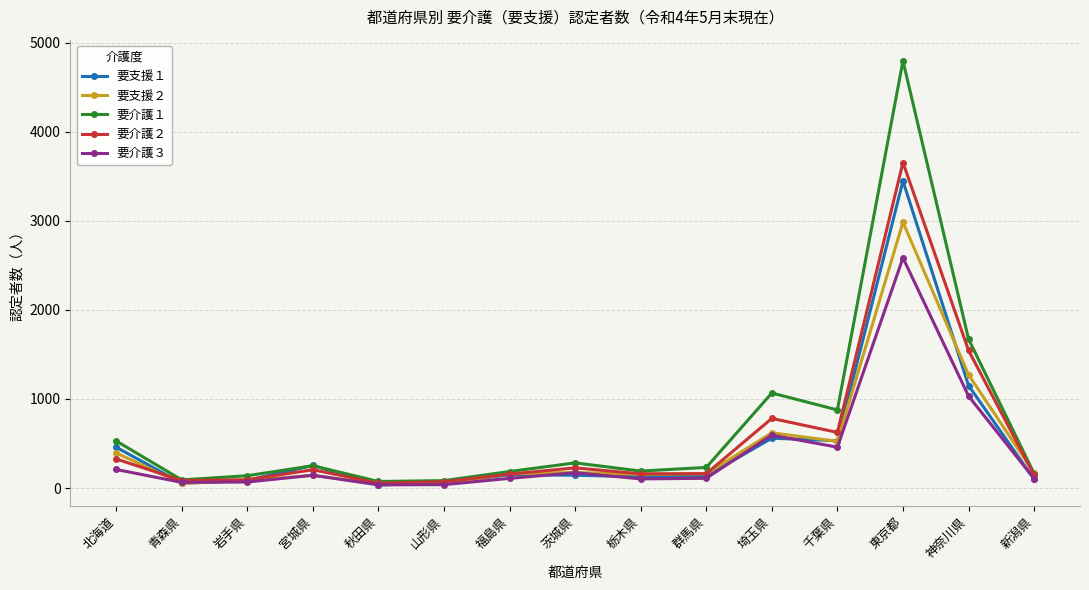

The value of 要介護１ at 東京都 is 4795. True or false?

True